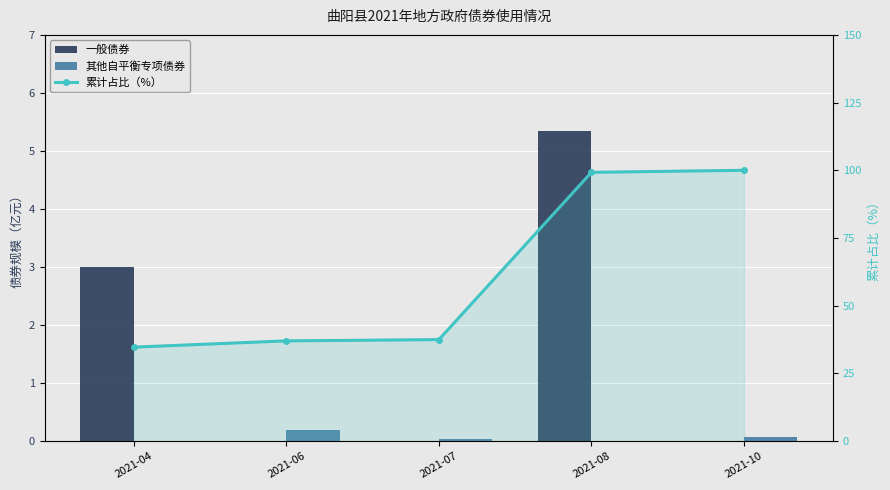

The value of 一般债券 at 2021-07 is -2.9. True or false?

False